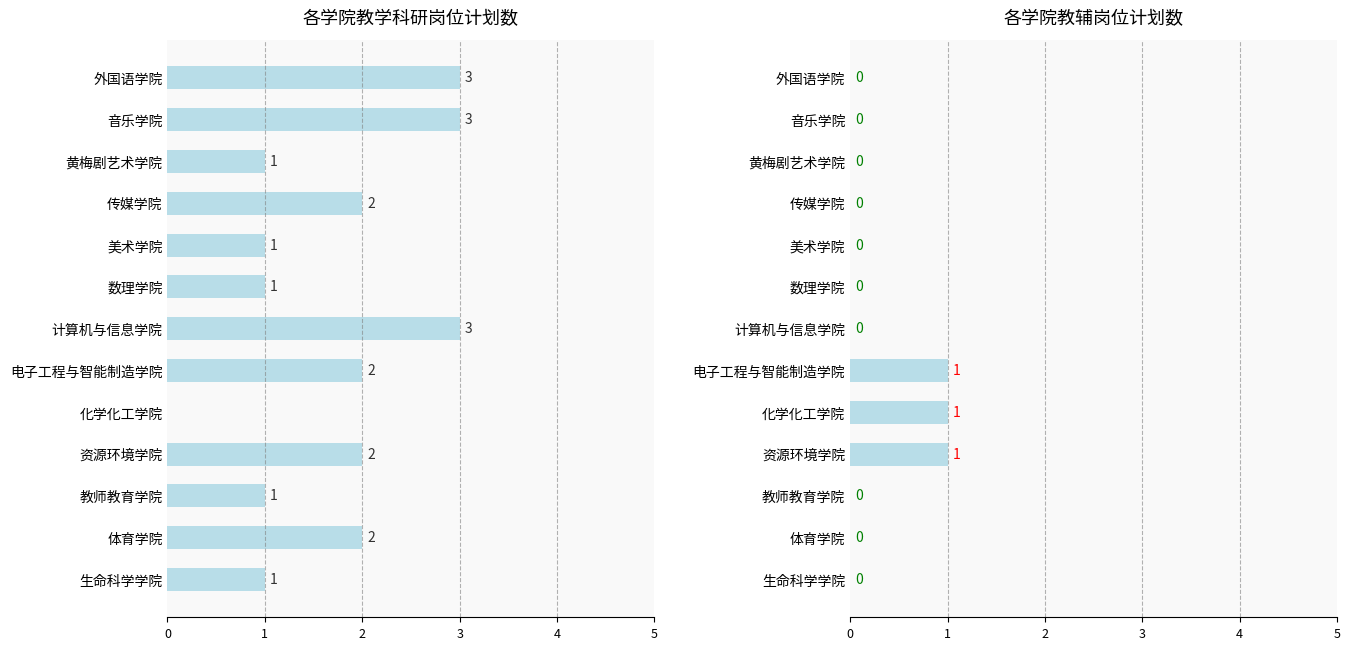

True or false: 教辅岗位数 has a value of 0 at 生命科学学院.

True